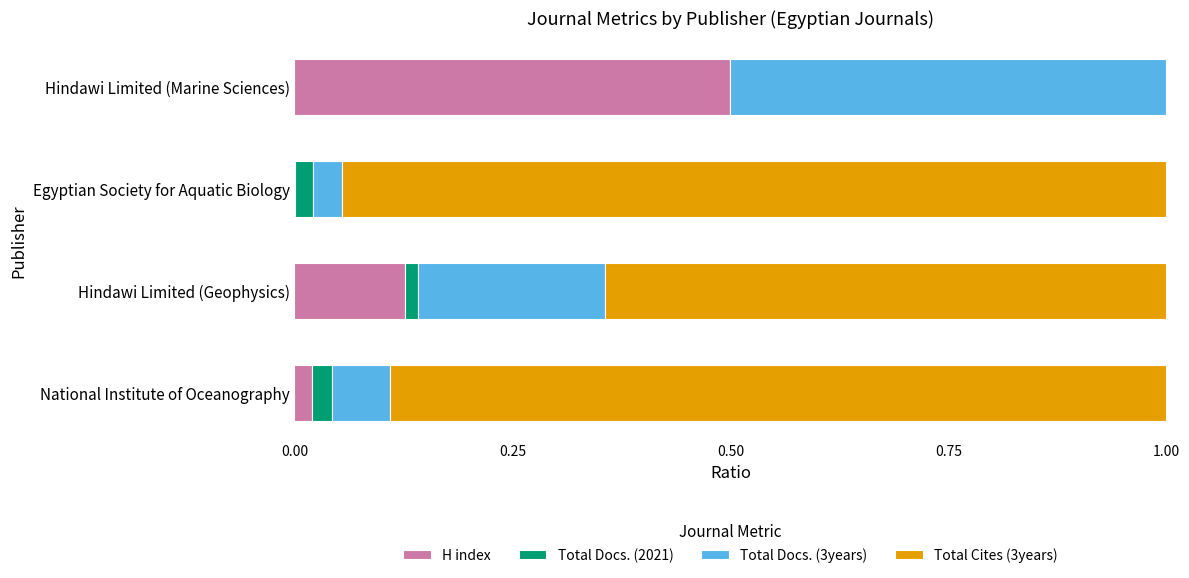

What is the highest value of the H index series?

0.5